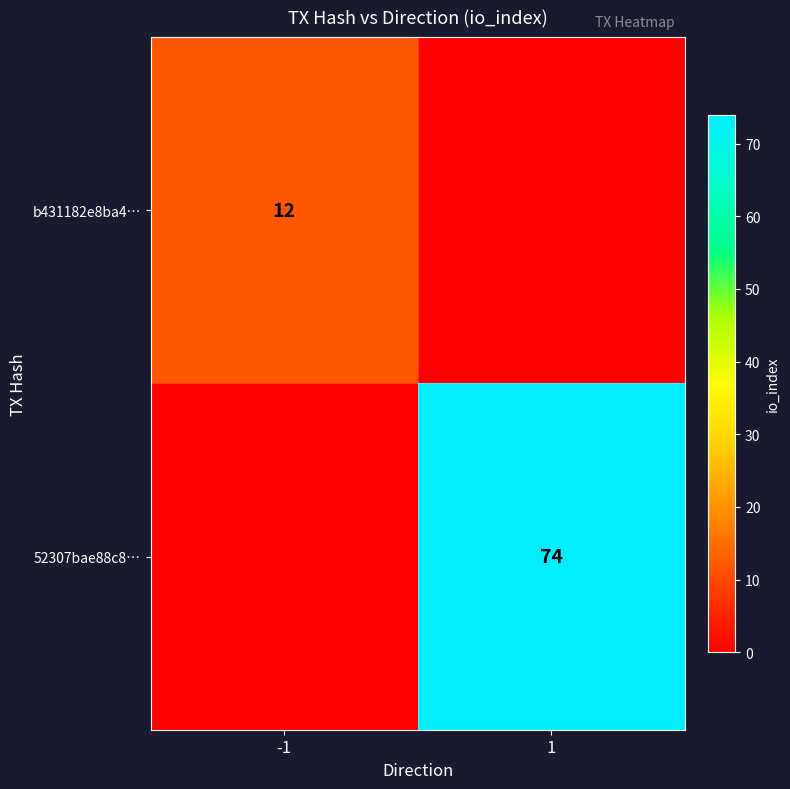

Is it true that b431182e8ba4… equals 12 at -1?

True